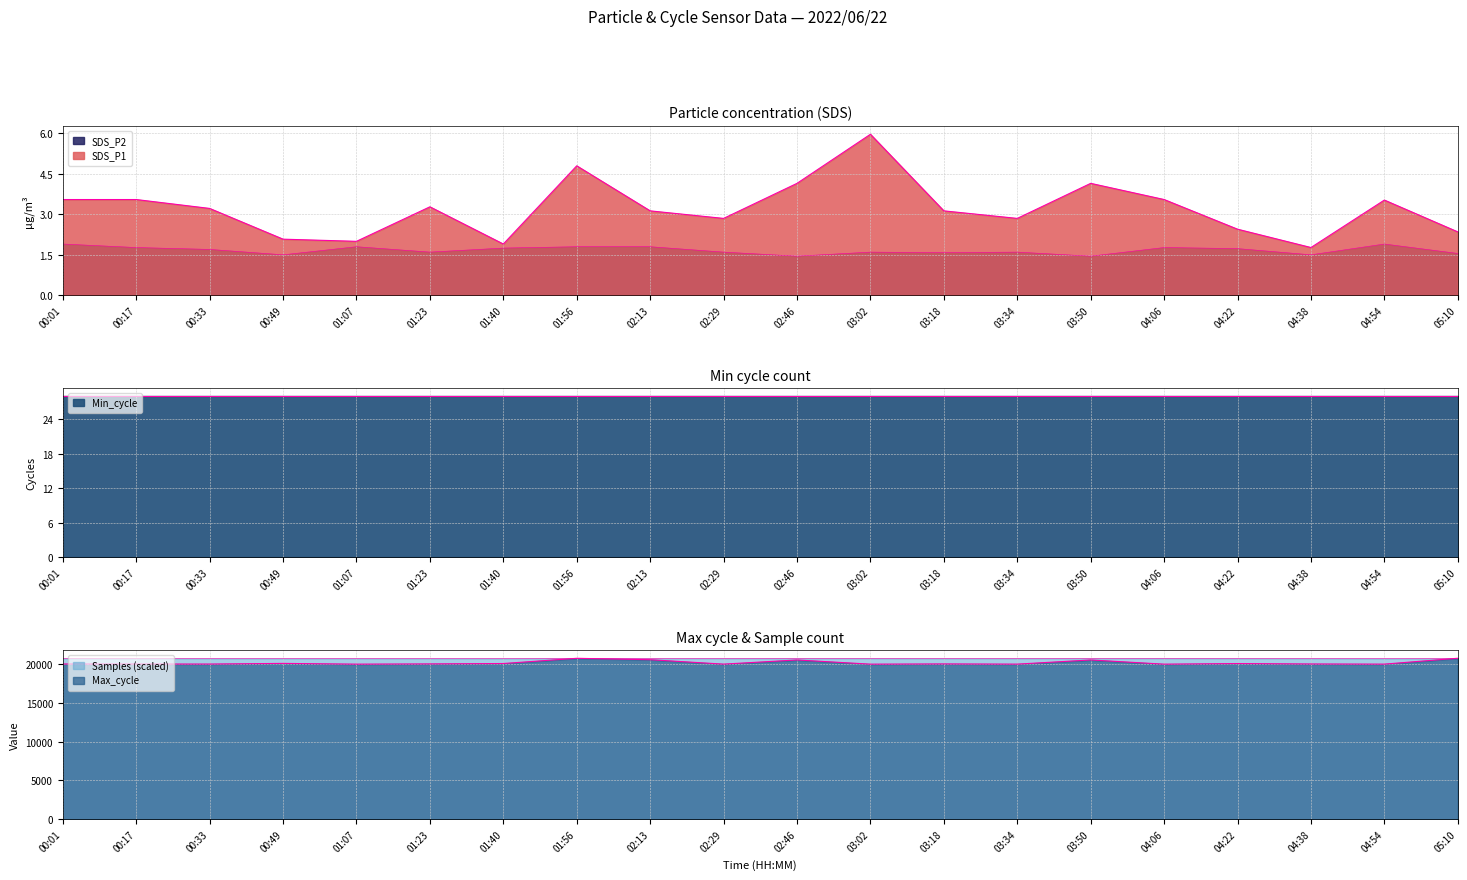

How many interior local valleys does the SDS_P2 series have?

6